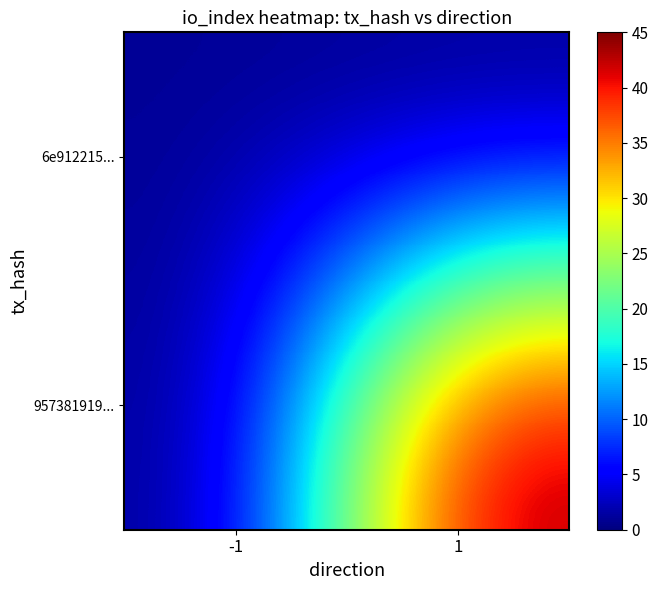

Which has a higher value, 1 or -1?

-1